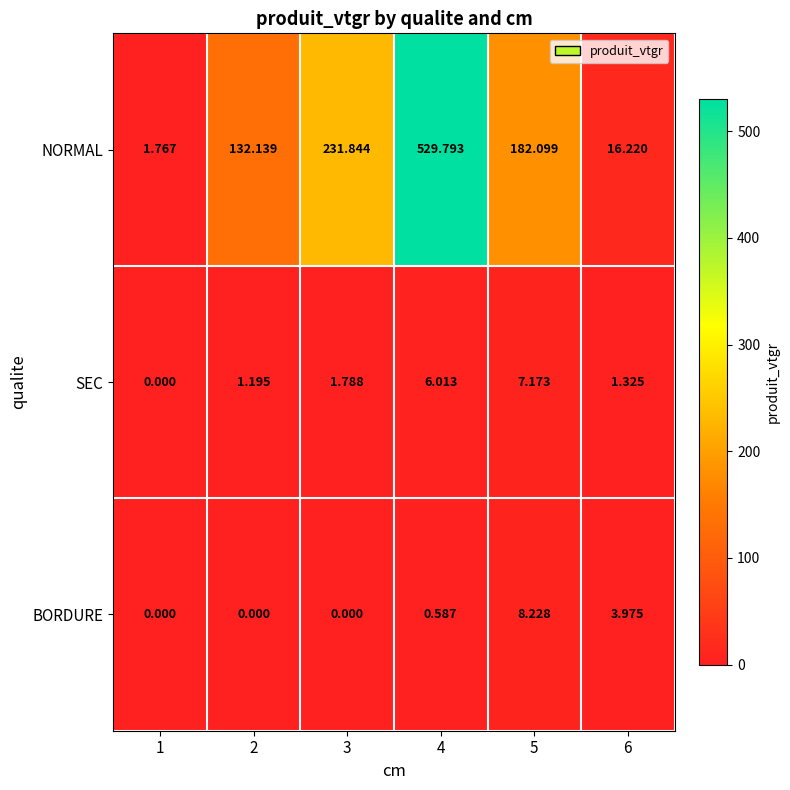

What is the spread (max minus min) of values at 4?

529.2